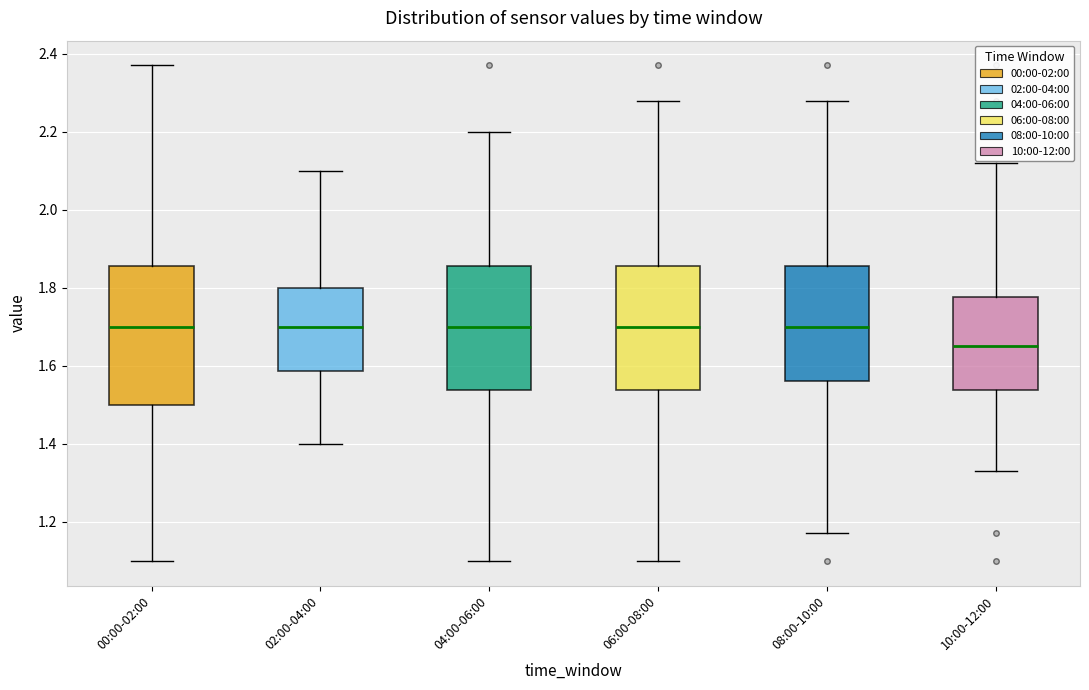

Comparing the boxes themselves (not the whiskers), which one is the tallest?

00:00-02:00